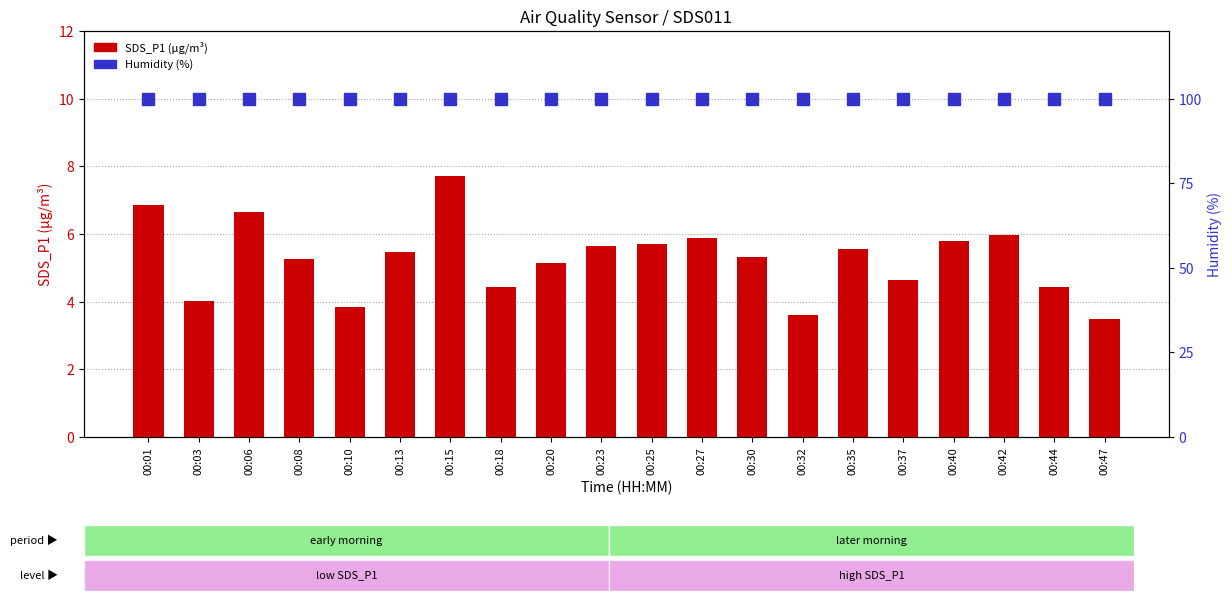

What is the value of the SDS_P1 (µg/m³) bar at the 12th from the left?

5.9